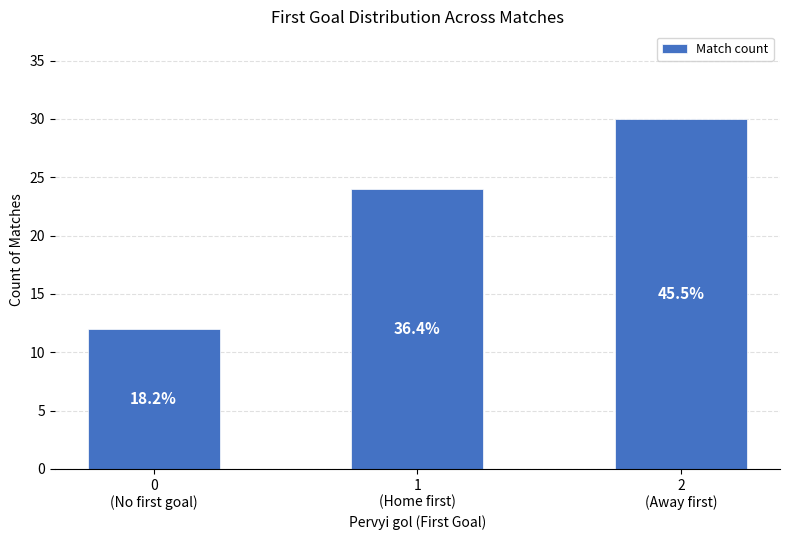

Does the chart contain any negative values?

No